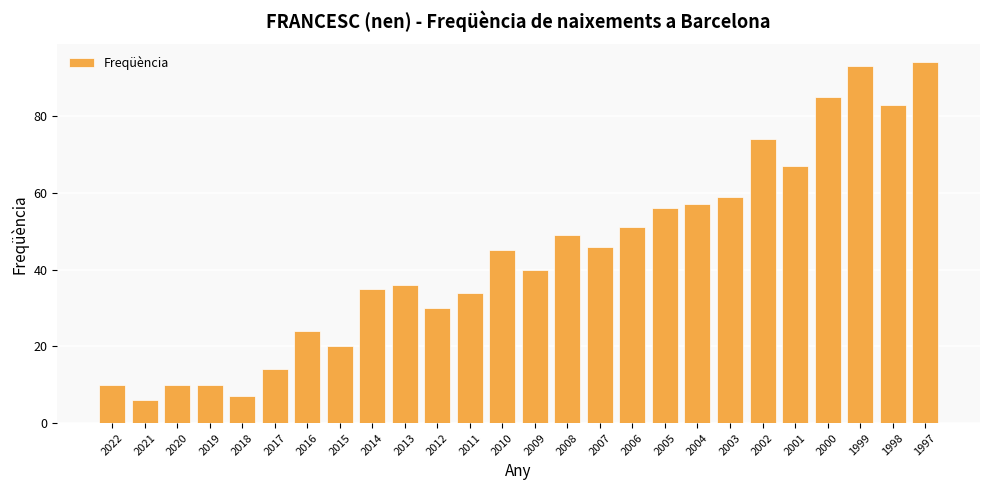

What is the value of the 4th bar from the left?

10